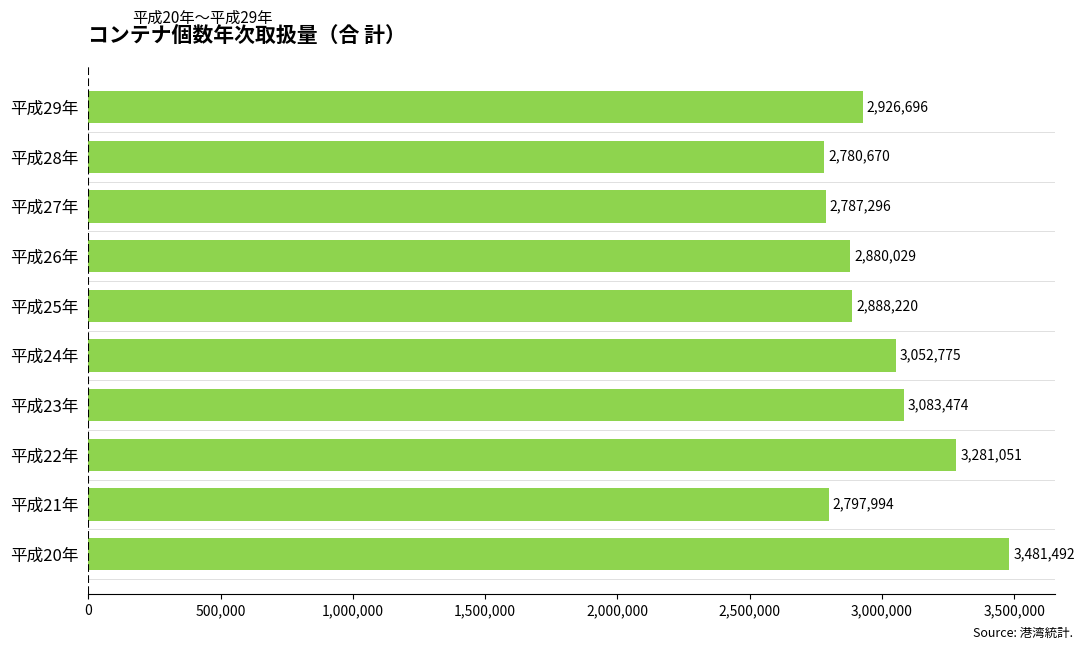

Count the number of categories in the chart.

10